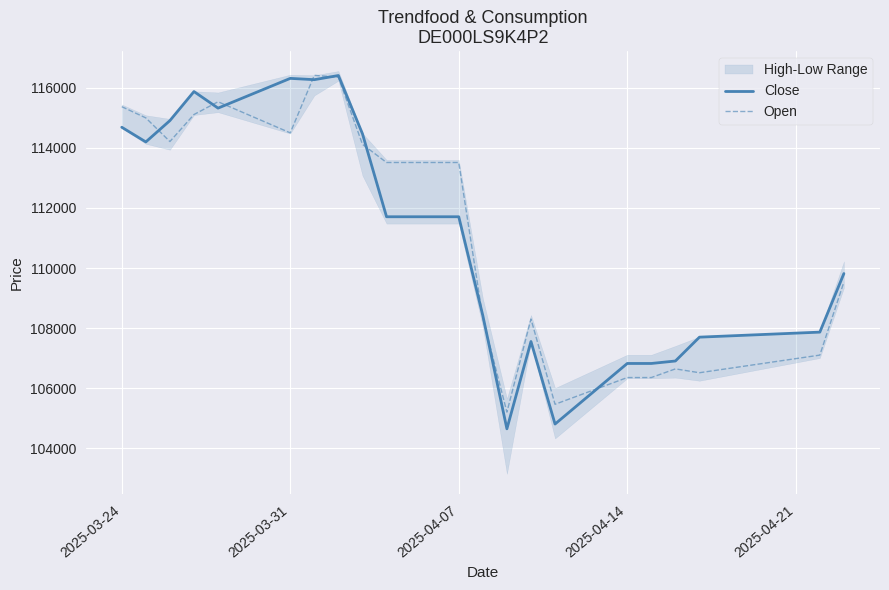

Reading left to right, extract all data points from this chart.

Close: 114681	114193	114902	115868	115317	116306	116263	116401	114464	111705	111705	108418	104654	107557	104813	106827	106827	106909	107702	107869	109817
Open: 115365	114992	114206	115104	115529	114495	116408	116344	114113	113509	113509	108331	105209	108305	105470	106359	106359	106647	106519	107105	109535